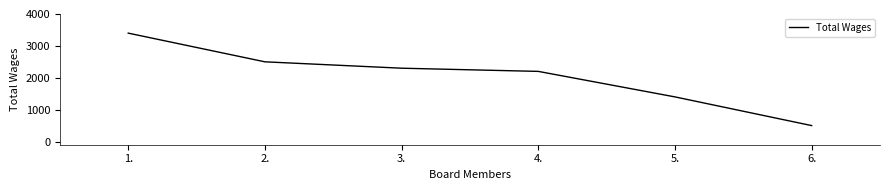

List the labels in order of value, smallest first.

6., 5., 4., 3., 2., 1.